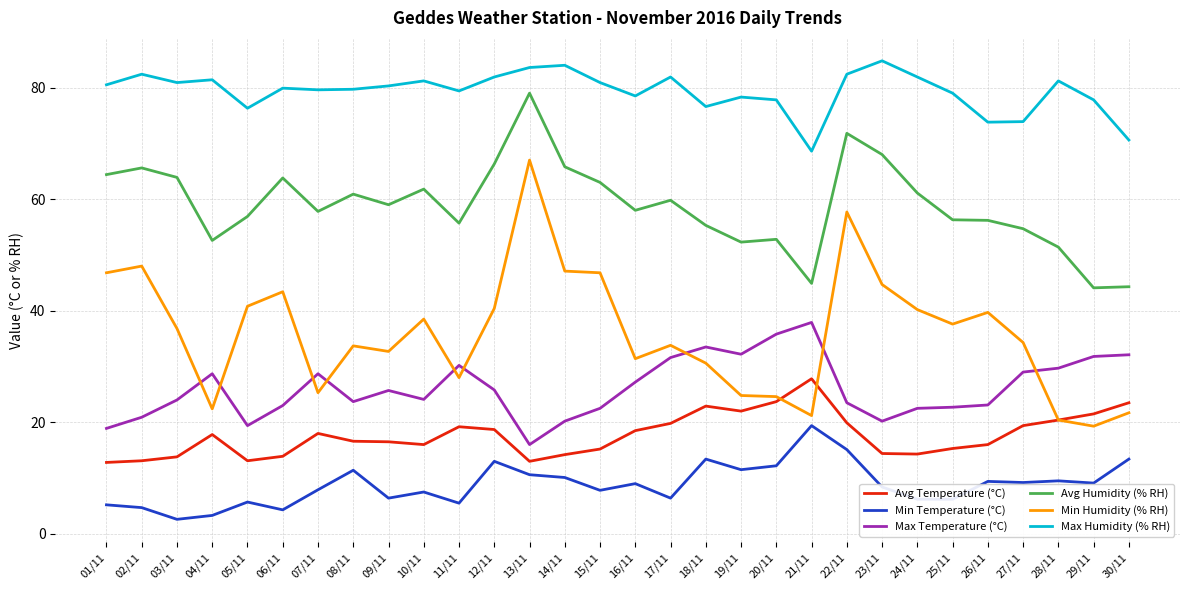

Which series has the largest total across all categories?

Max Humidity (% RH)